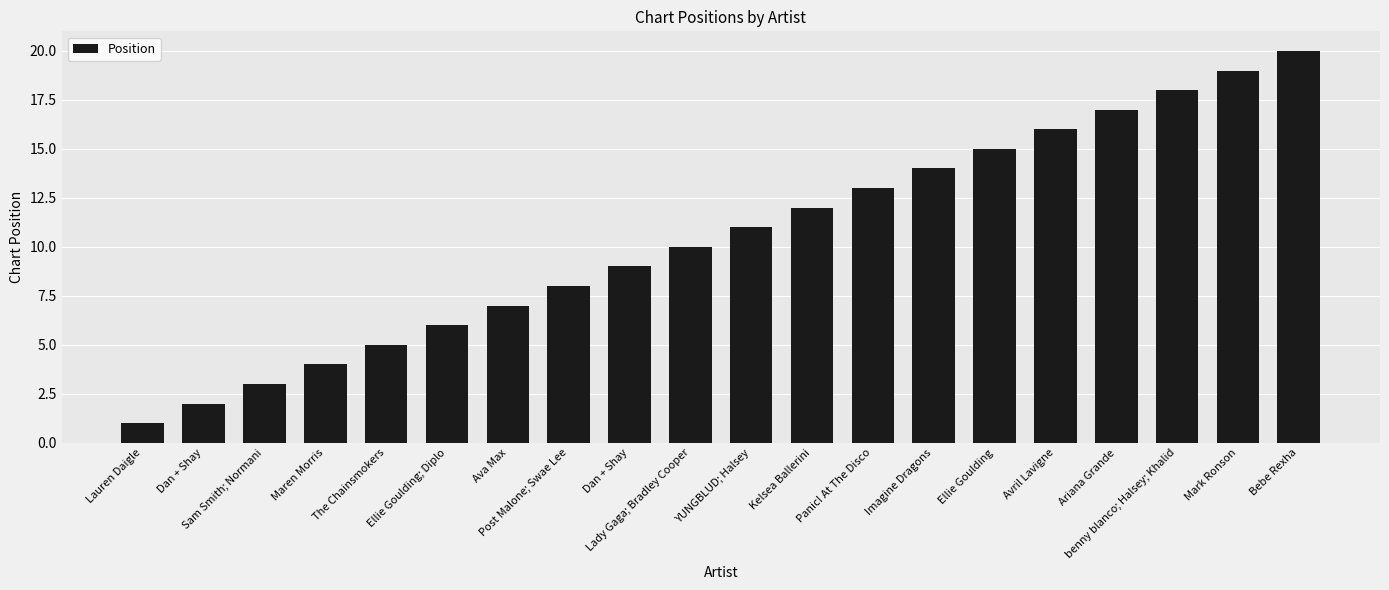

True or false: the data shows 19 at Mark Ronson.

True